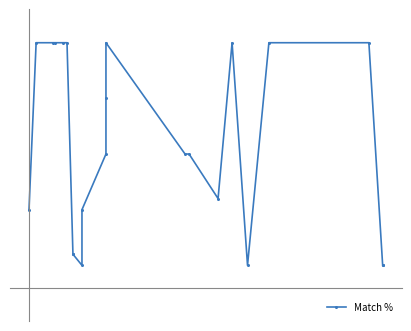

What is the value of the 4th point from the left?

100